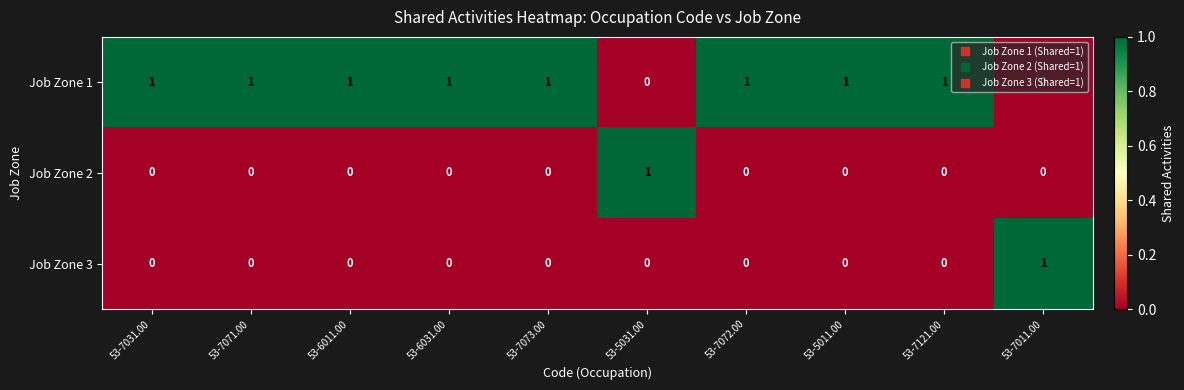

Is it true that Job Zone 2 equals -1 at 53-5011.00?

False